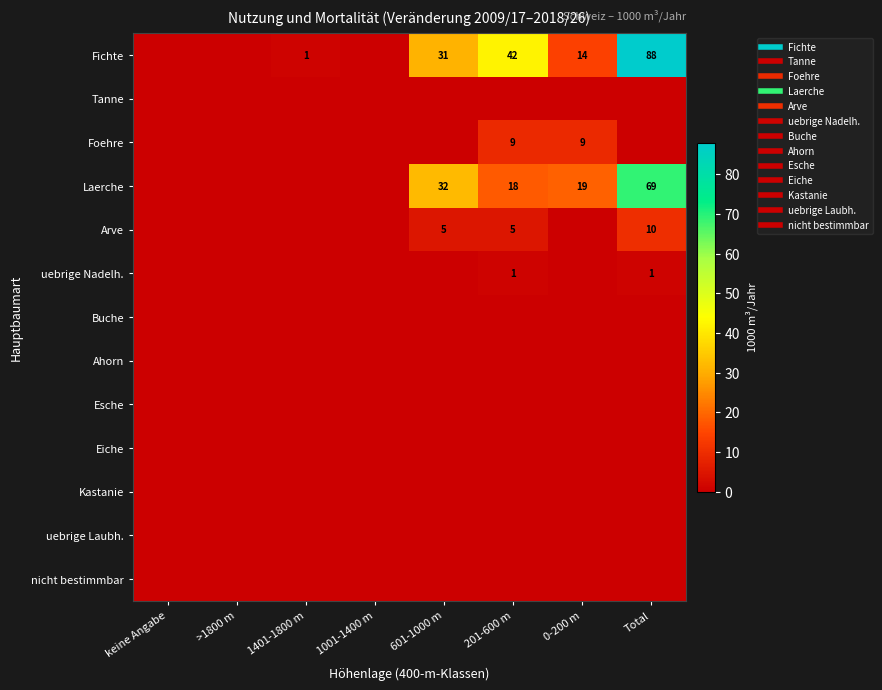

True or false: Fichte has a value of 0 at 1001-1400 m.

True